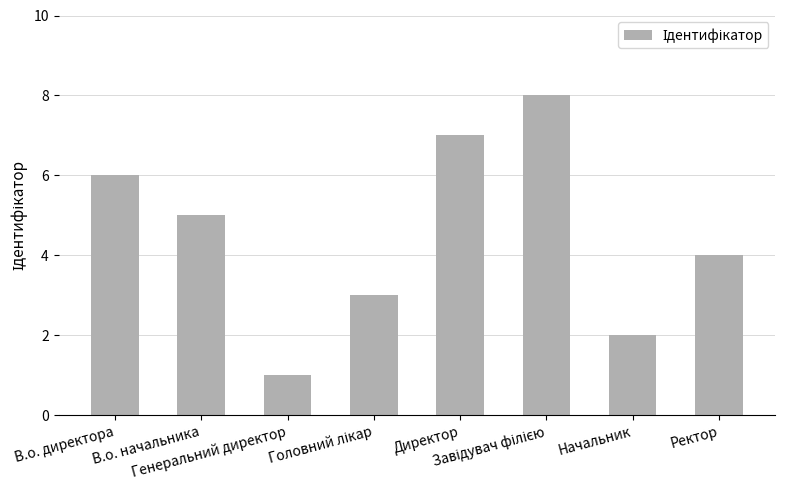

Which category has the lowest value across all series?

Генеральний директор